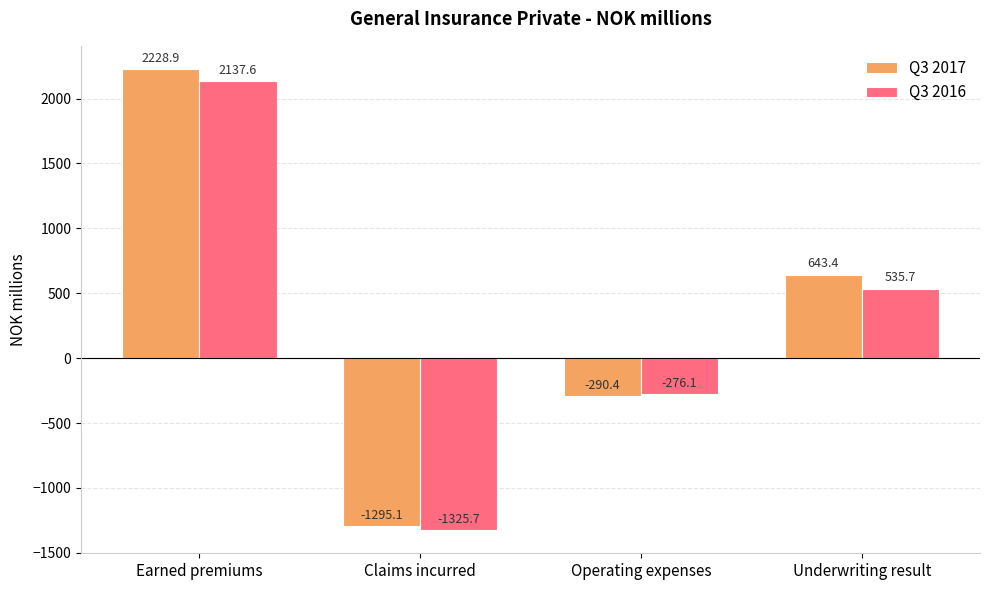

The Q3 2016 series shows 832.6 at Underwriting result. True or false?

False